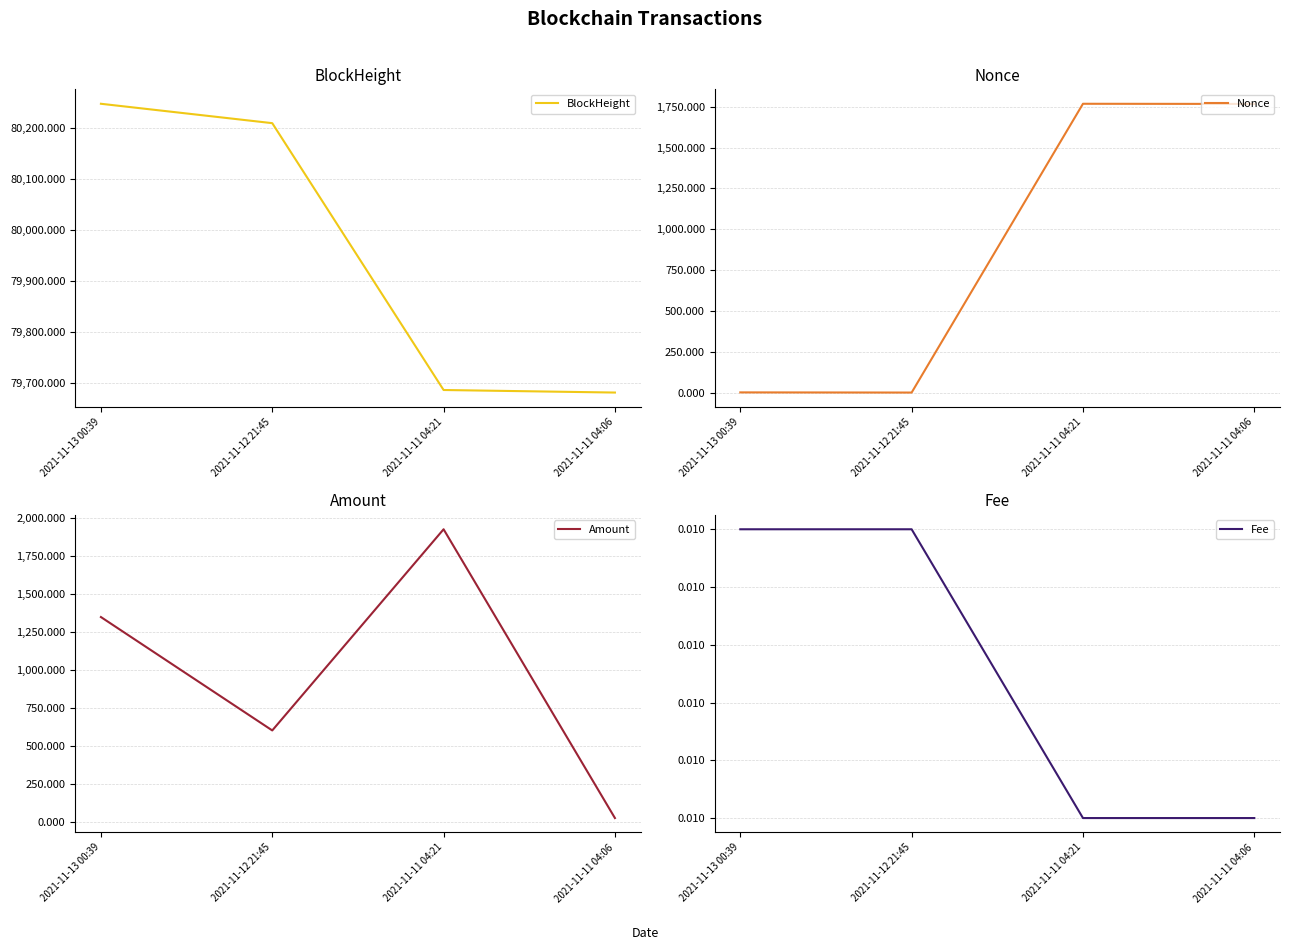

The value of Nonce at 2021-11-13 00:39 is 1.0. True or false?

True